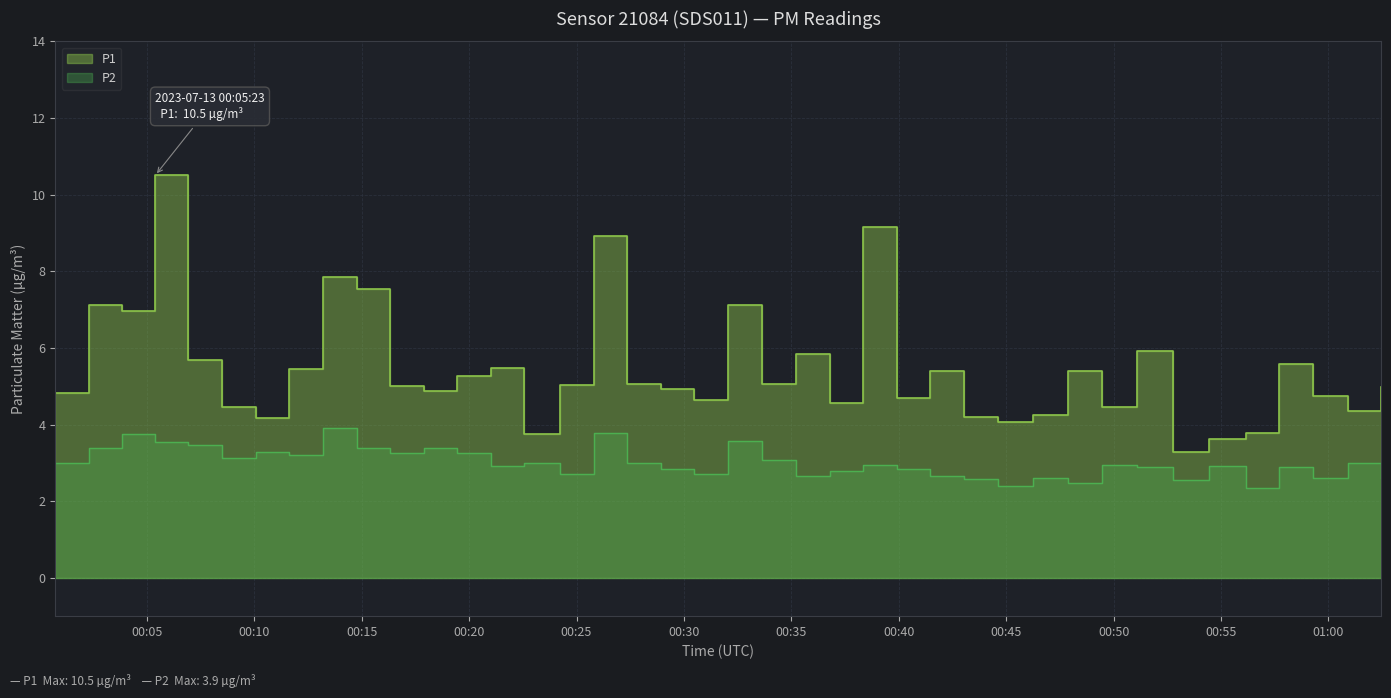

How many lines are shown in the chart?

2